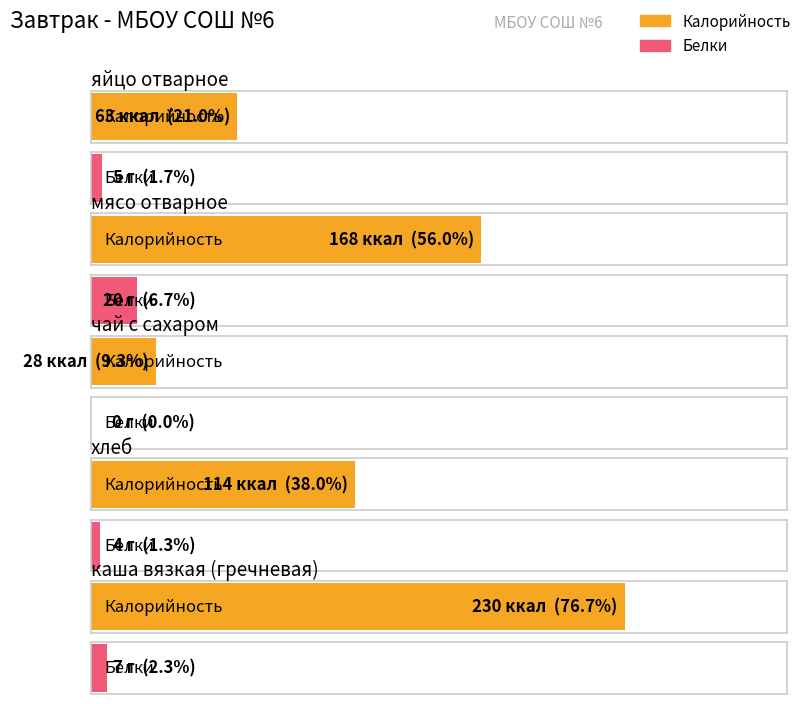

How many bars are there in total?

10